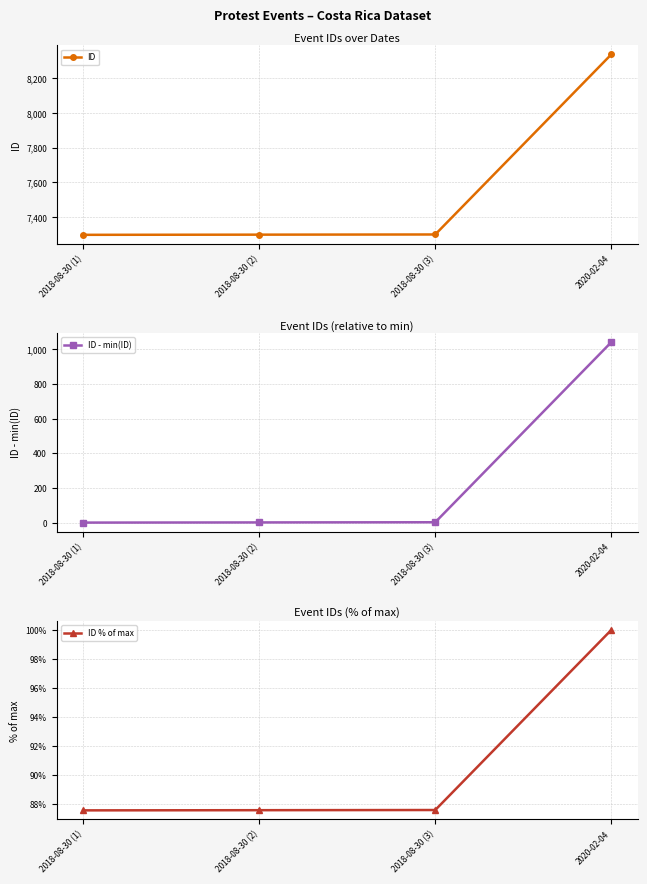

Reading right to left, extract all data points from this chart.

ID: 2020-02-04=8337.0	2018-08-30 (3)=7299.0	2018-08-30 (2)=7298.0	2018-08-30 (1)=7297.0
ID - min(ID): 2020-02-04=1040.0	2018-08-30 (3)=2.0	2018-08-30 (2)=1.0	2018-08-30 (1)=0.0
ID % of max: 2020-02-04=100.0	2018-08-30 (3)=87.5	2018-08-30 (2)=87.5	2018-08-30 (1)=87.5